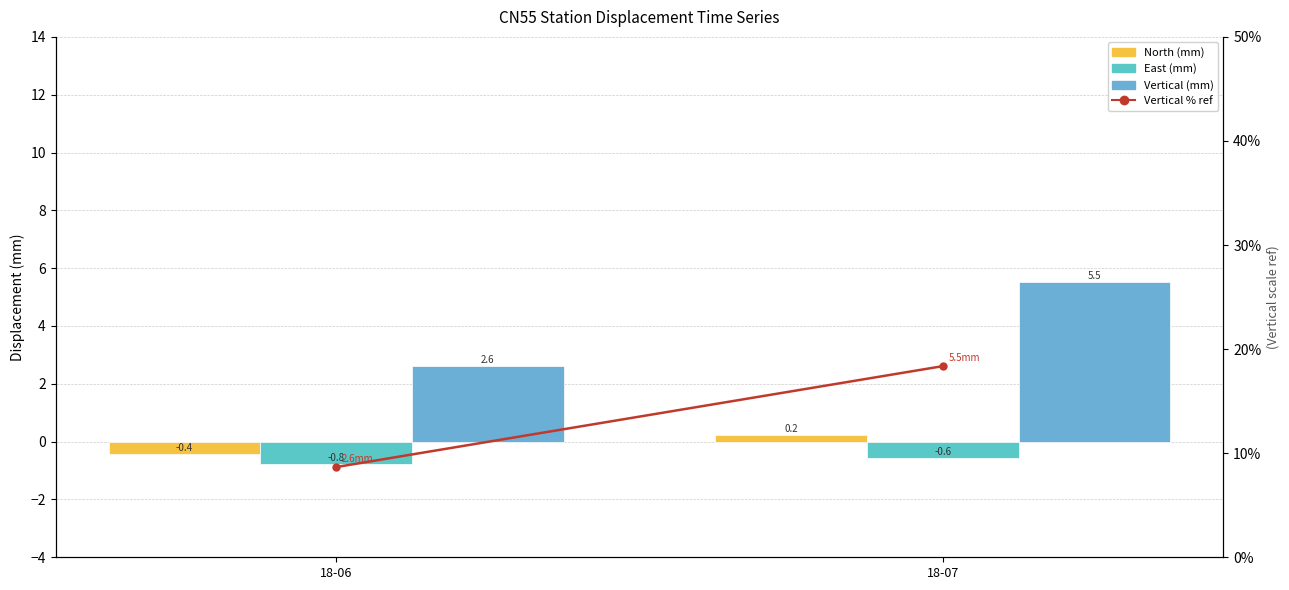

At which category is the sum across all series the highest?

18-07